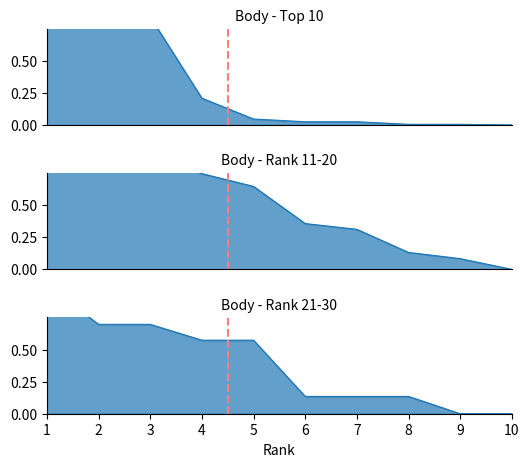

Reading left to right, extract all data points from this chart.

Top 10 Players: 1=1.0	2=0.9	3=0.8	4=0.2	5=0.0	6=0.0	7=0.0	8=0.0	9=0.0	10=0.0
Rank 11-20: 1=1.0	2=1.0	3=0.9	4=0.7	5=0.6	6=0.4	7=0.3	8=0.1	9=0.1	10=0.0
Rank 21-30: 1=1.0	2=0.7	3=0.7	4=0.6	5=0.6	6=0.1	7=0.1	8=0.1	9=0.0	10=0.0